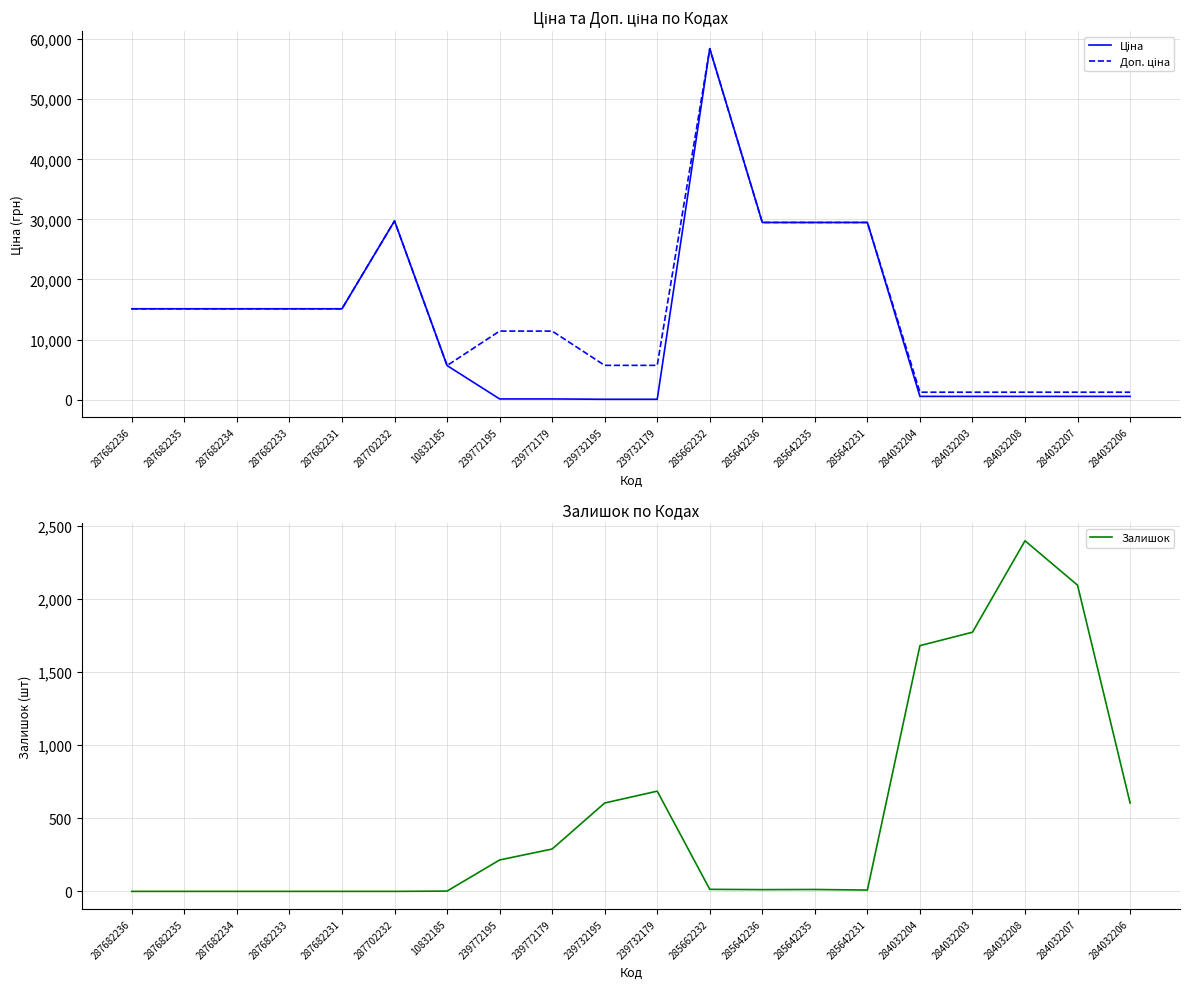

At which category is the sum across all series the highest?

285662232